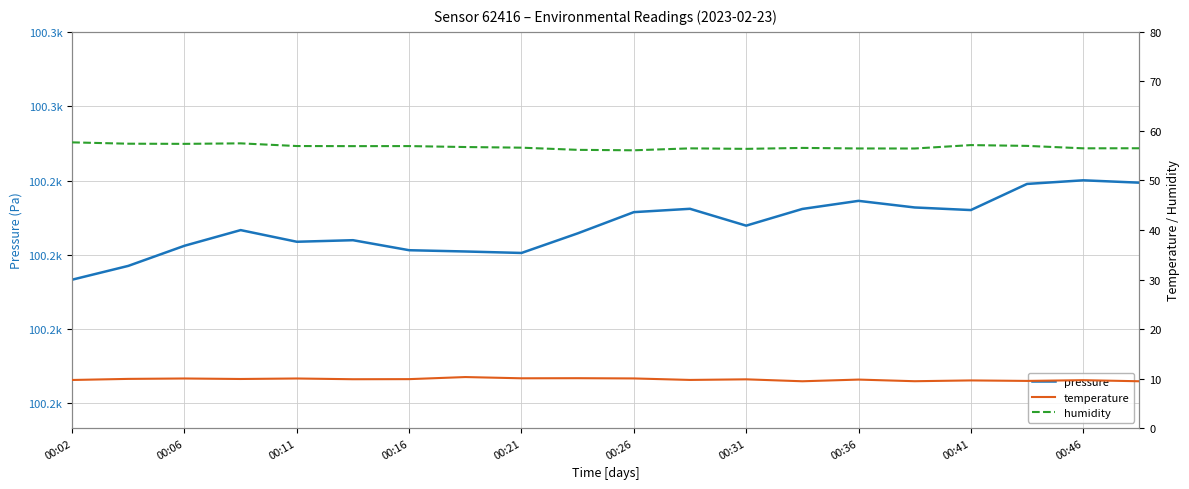

The value of humidity at 13 is 56.6. True or false?

True